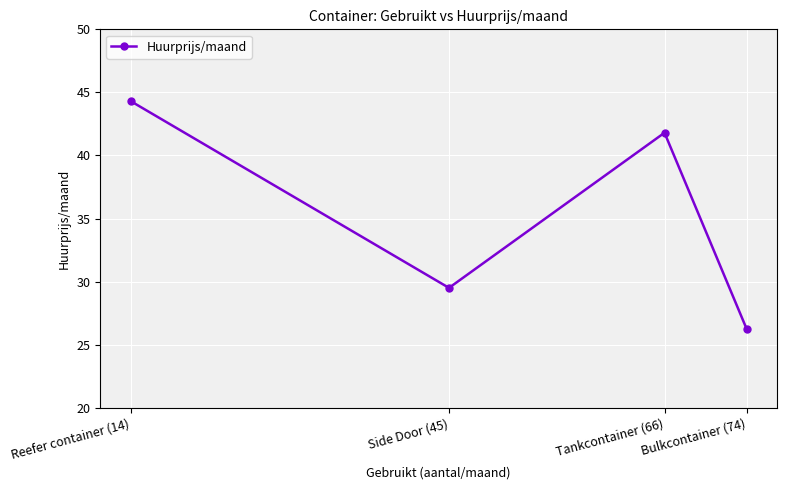

What is the label of the 1st point from the left?

Reefer container (14)